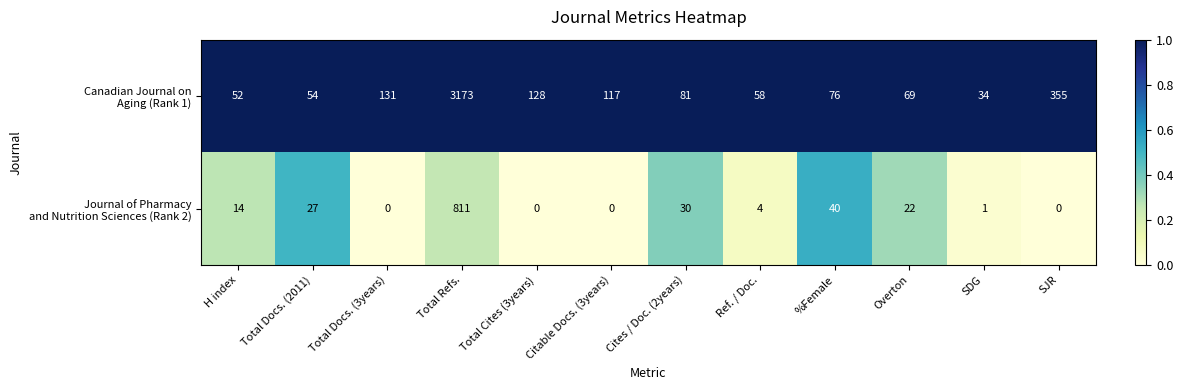

What is the spread (max minus min) of values at %Female?

36